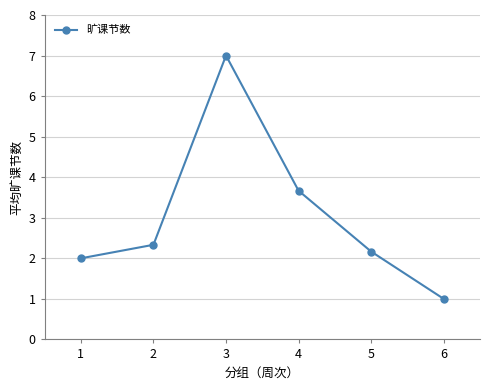

True or false: there are more than 0 points higher than both neighbors.

True